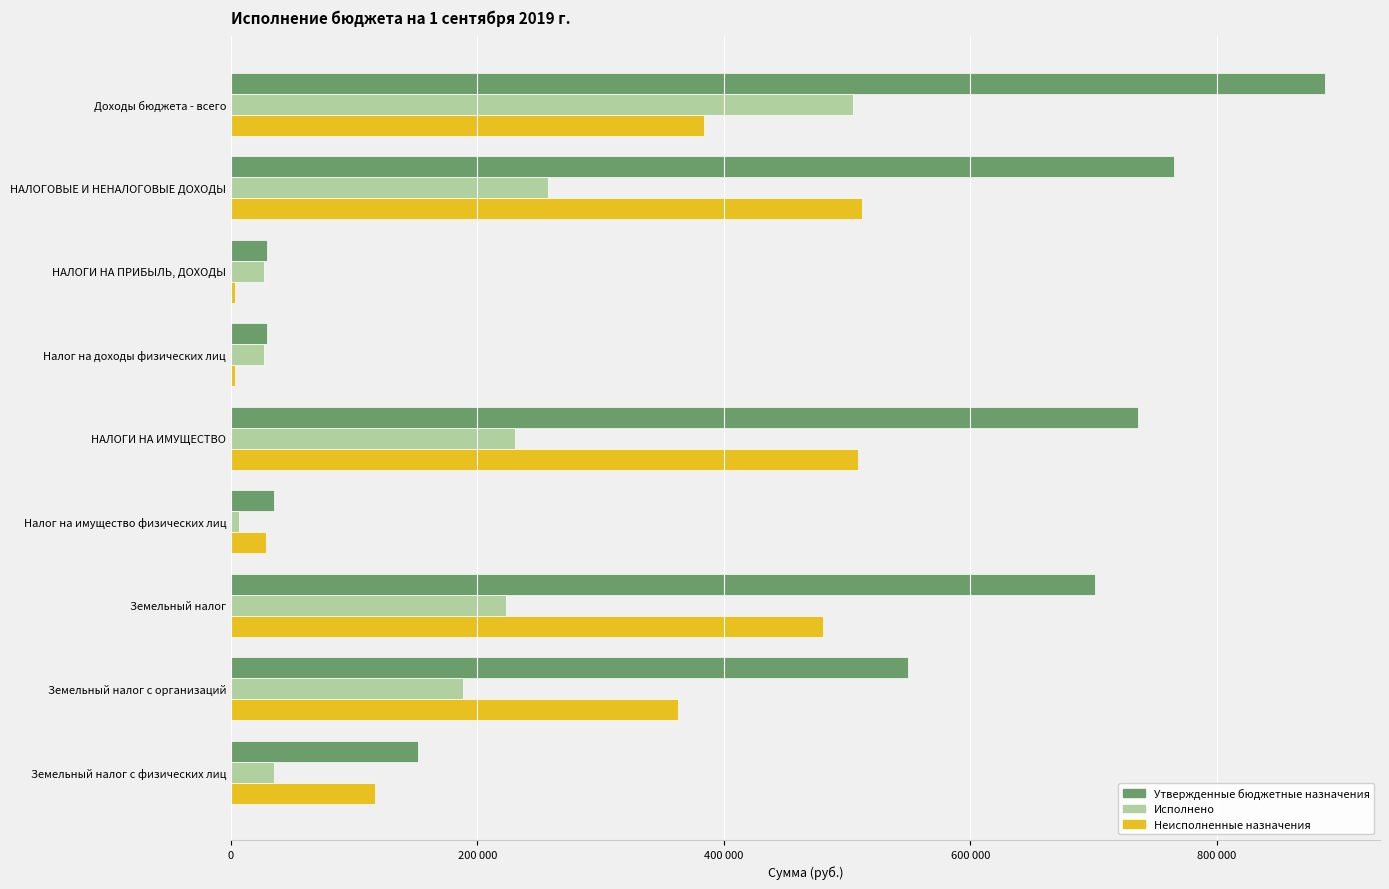

What are all the series names shown in the legend?

Утвержденные бюджетные назначения, Исполнено, Неисполненные назначения